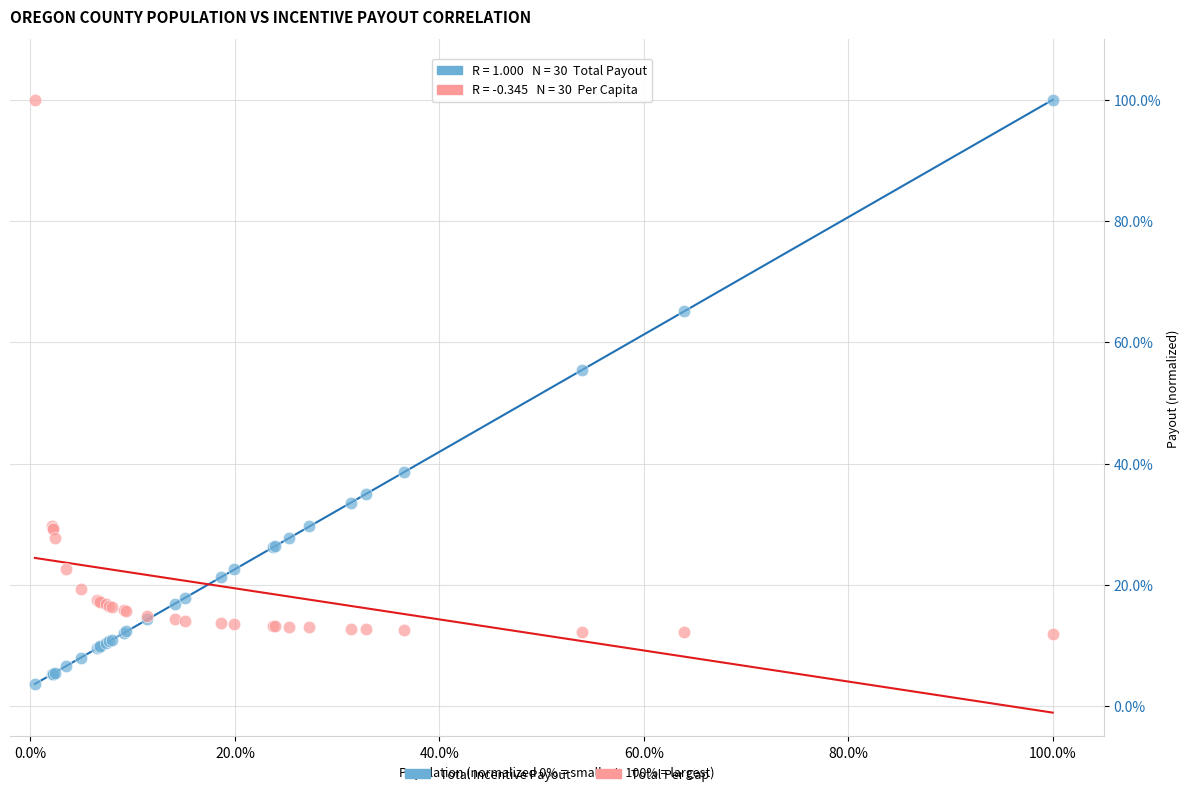

Which series contains the lowest Y value?

Total Incentive Payout